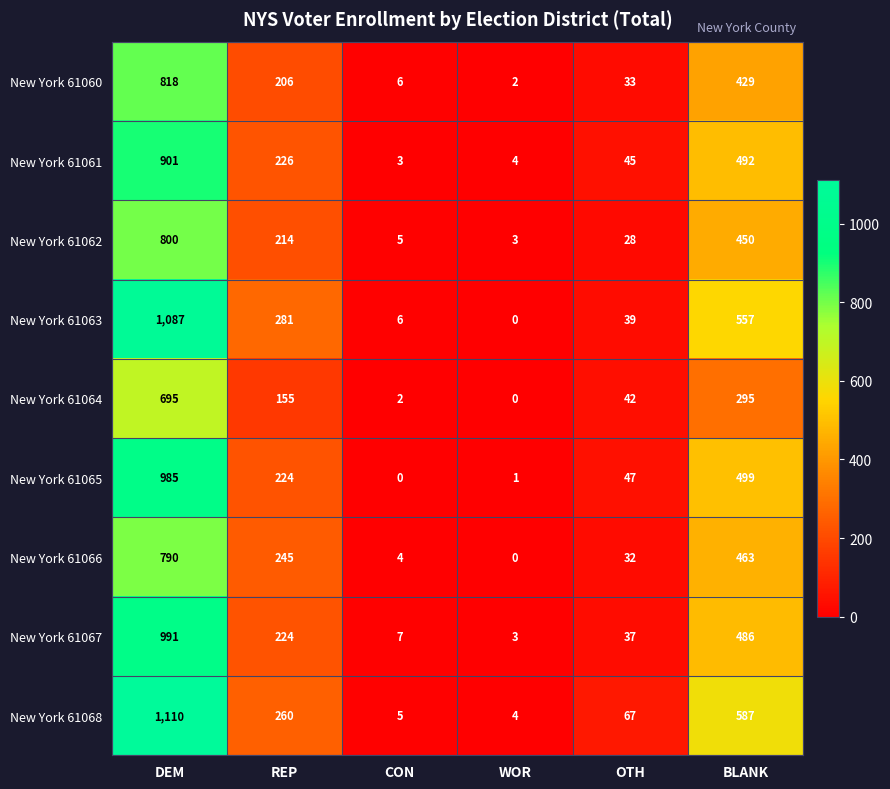

The value of New York 61064 at BLANK is 295. True or false?

True